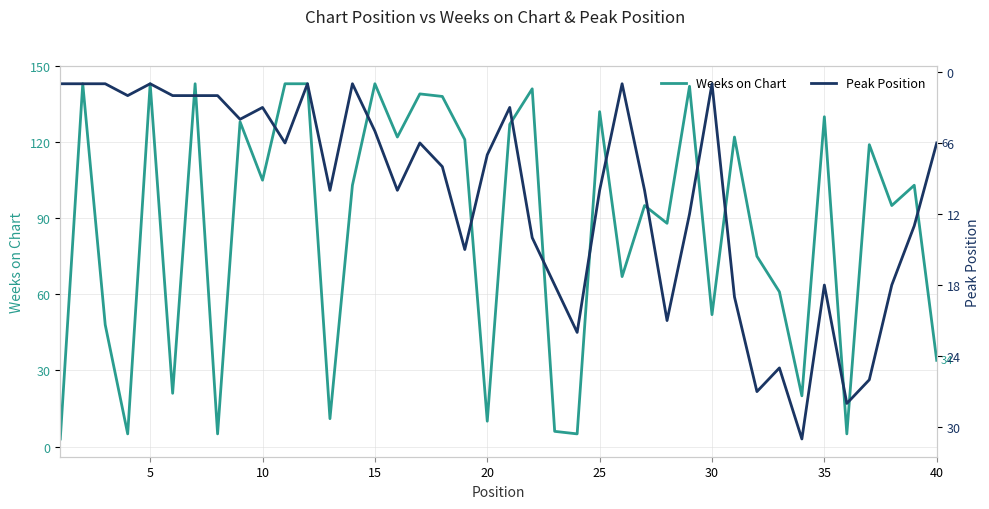

What is the highest value of the Weeks on Chart series?

143